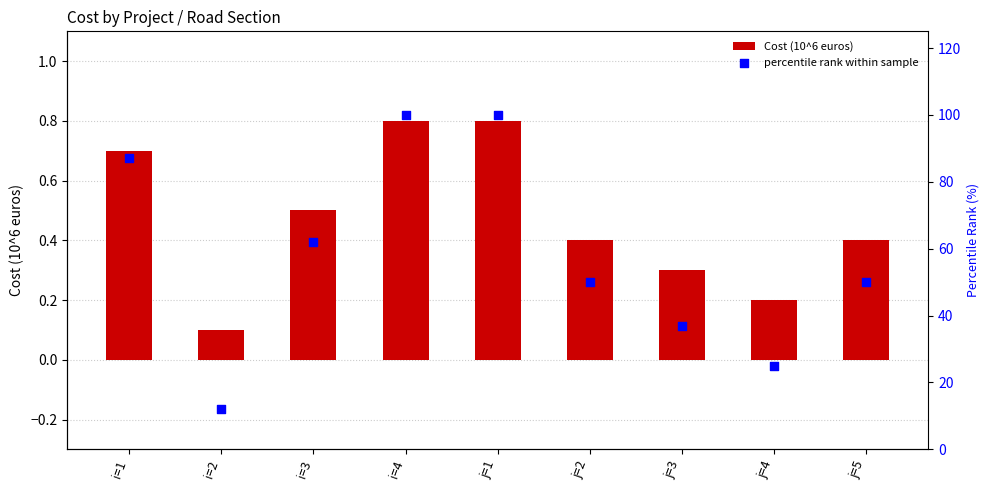

Which series contains the lowest Y value?

Cost (10^6 euros)